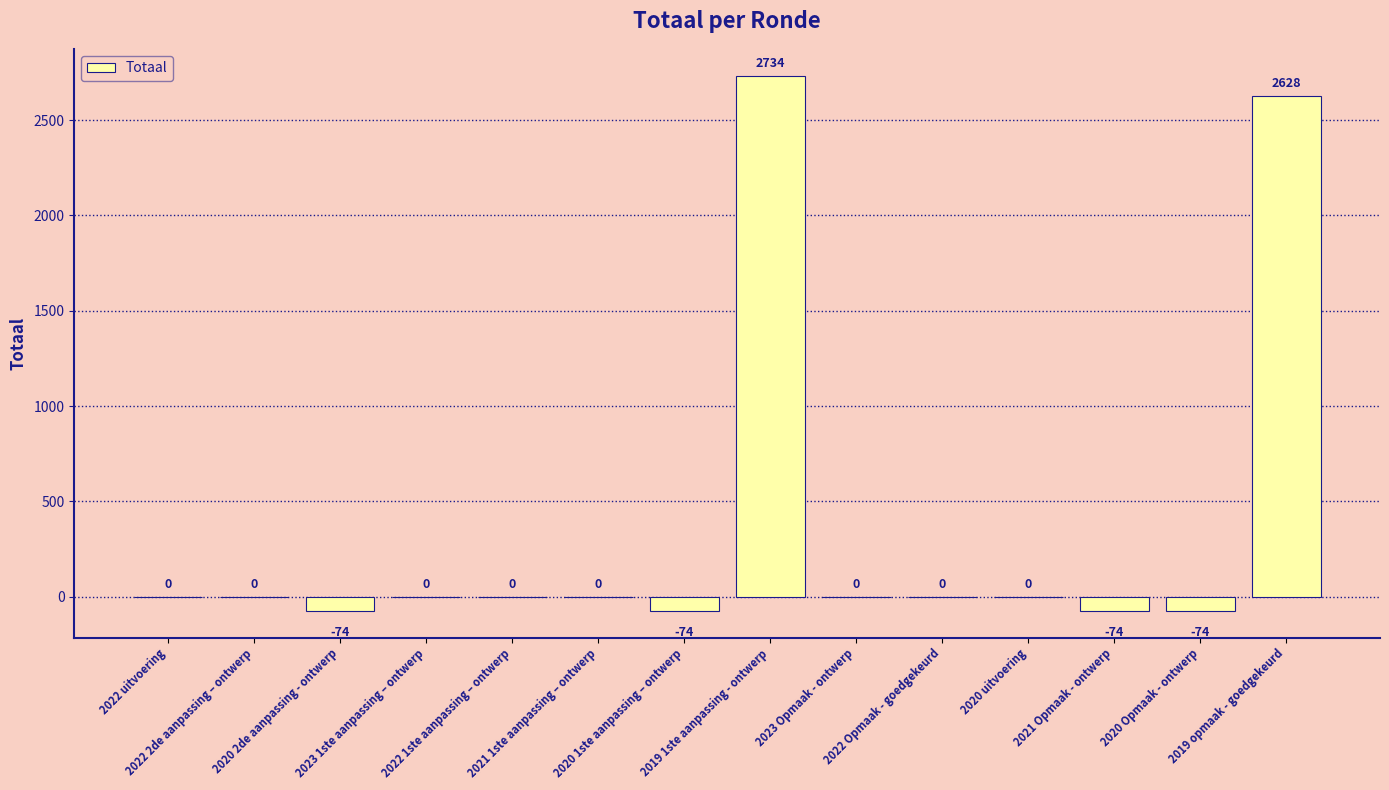

What is the sum of all values?

5066